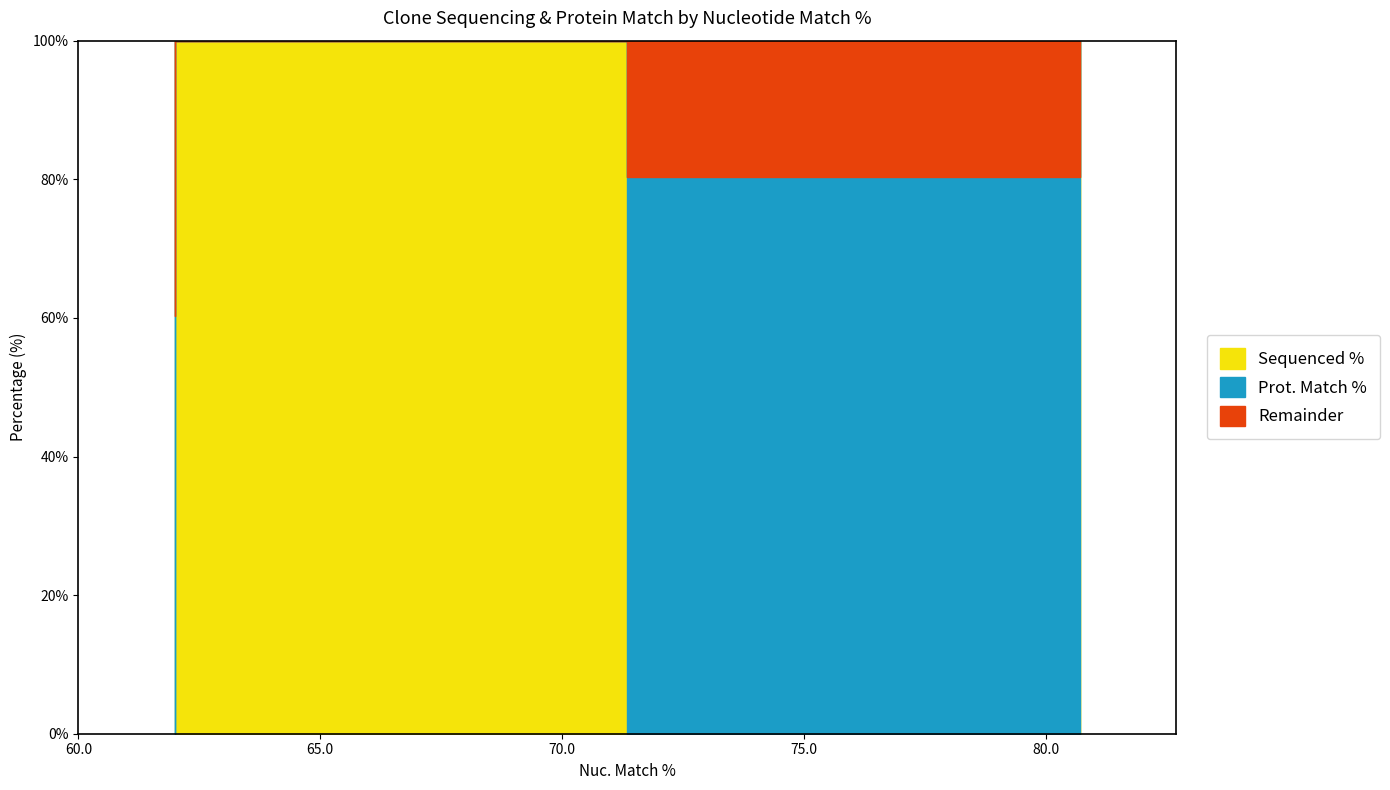

What is the label of the 5th point from the right?

80.7